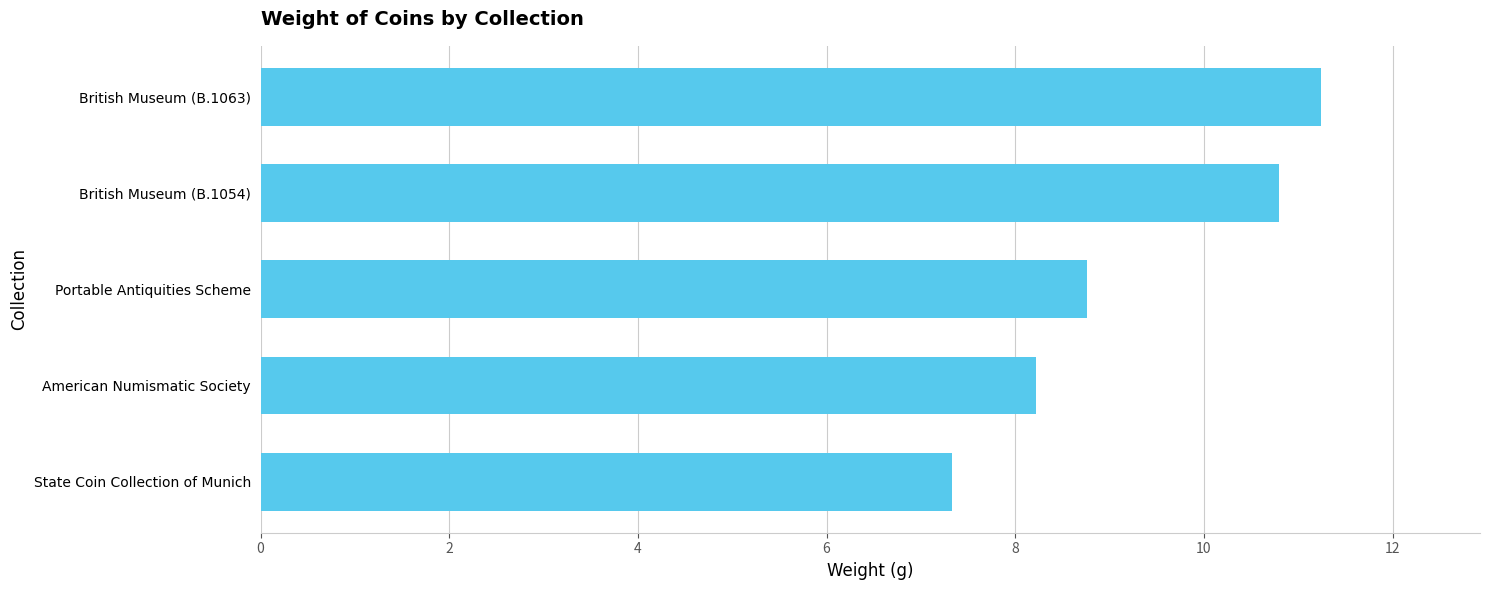

Between British Museum (B.1063) and Portable Antiquities Scheme, which is larger?

British Museum (B.1063)